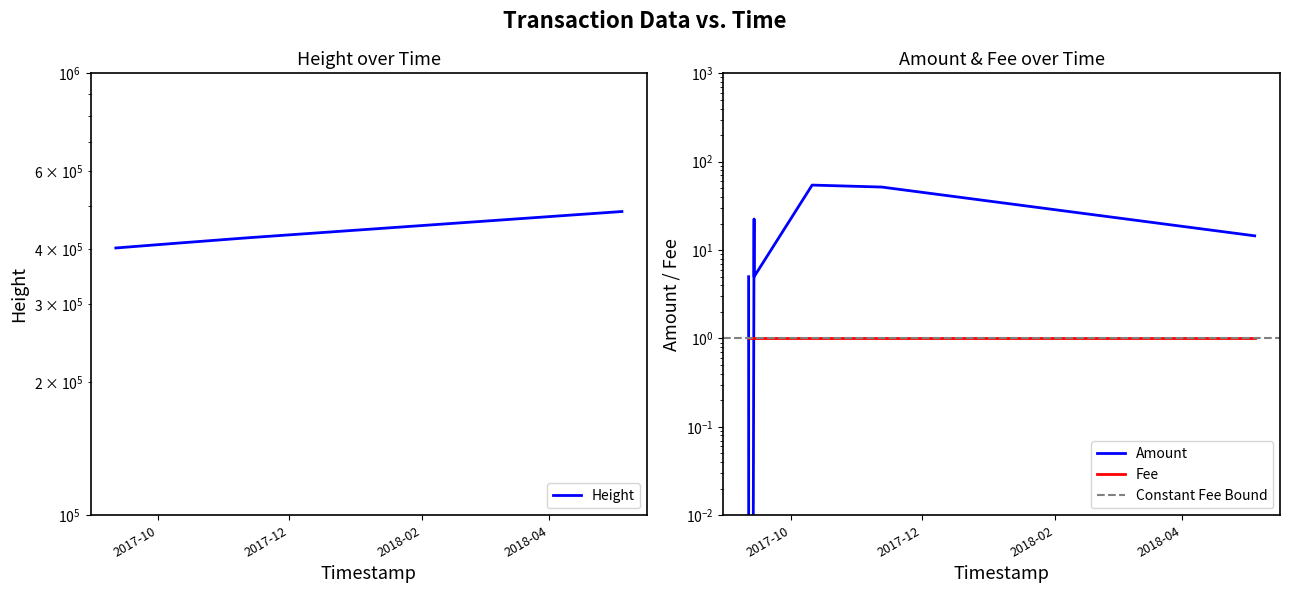

What is the lowest value of the Height series?

402553.0